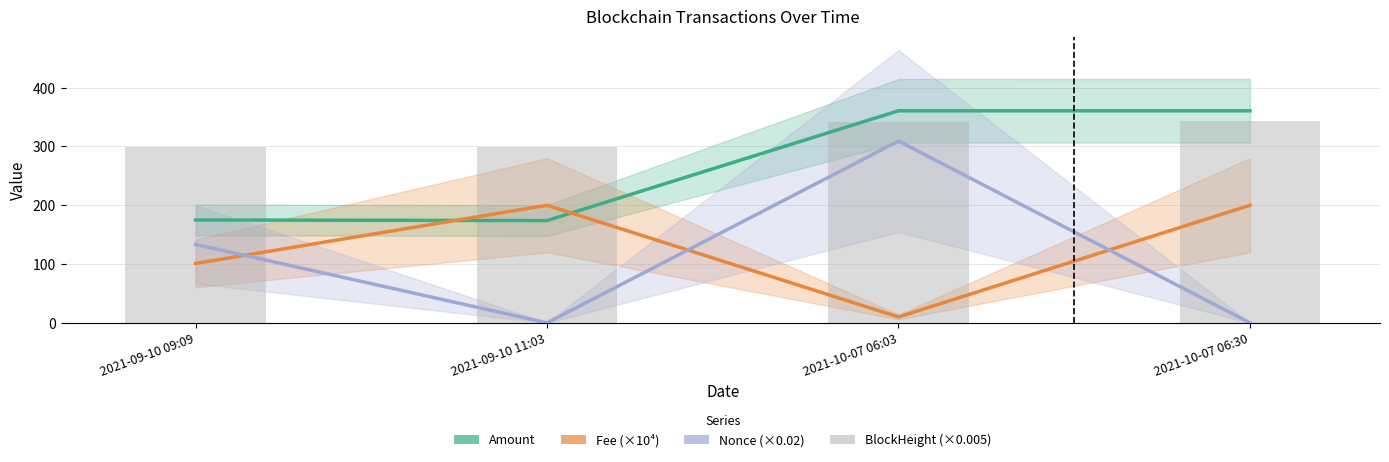

Is the value of Nonce (×0.02) at 2021-10-07 06:03 greater than the value of Fee (×10⁴) at 2021-09-10 09:09?

Yes